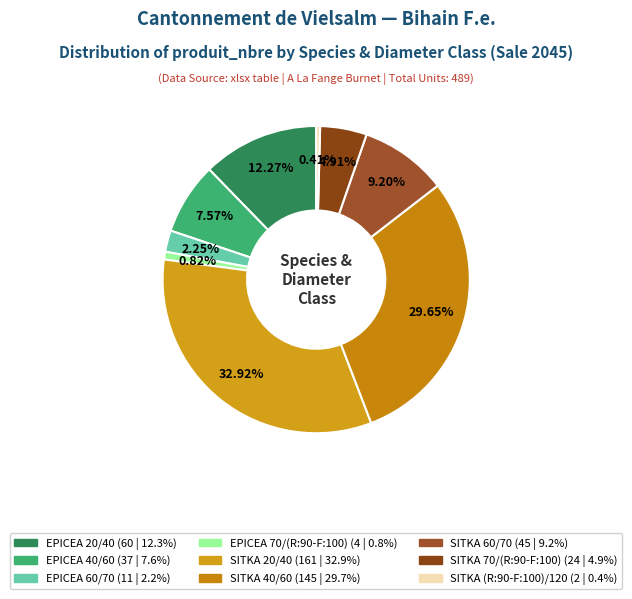

Combined, do SITKA (R:90-F:100)/120 and EPICEA 20/40 account for over 50%?

No